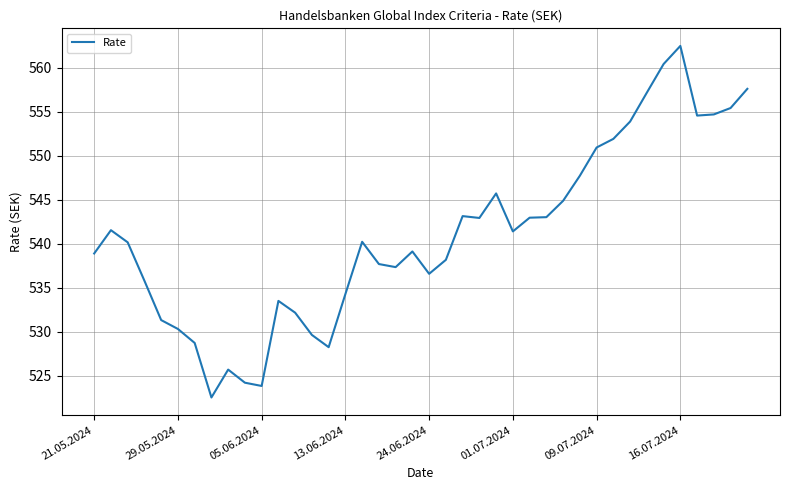

What is the smallest value displayed?

522.5